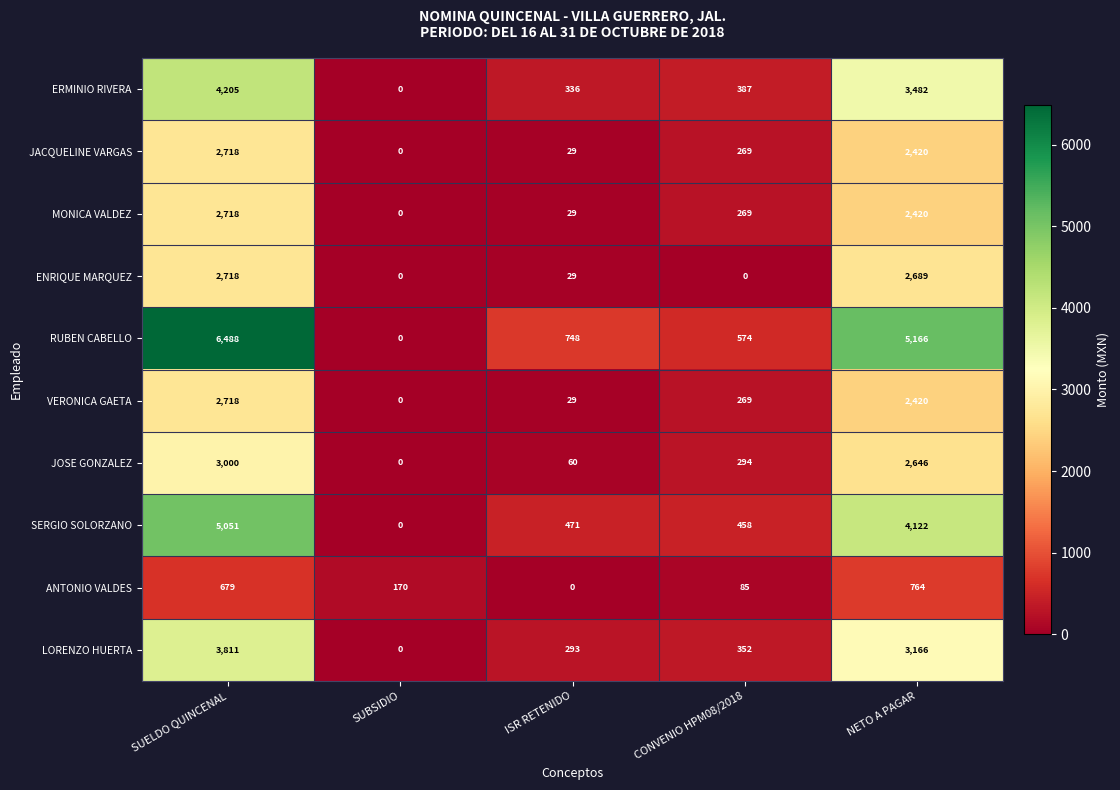

List the labels in order of JACQUELINE VARGAS value, largest first.

SUELDO QUINCENAL, NETO A PAGAR, CONVENIO HPM08/2018, ISR RETENIDO, SUBSIDIO